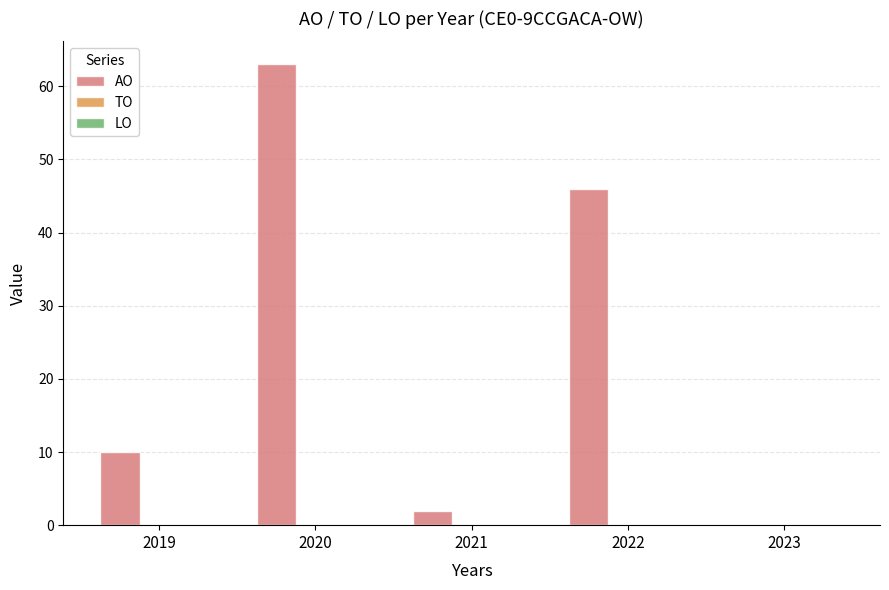

Which has a higher value, 2020 or 2019?

2020